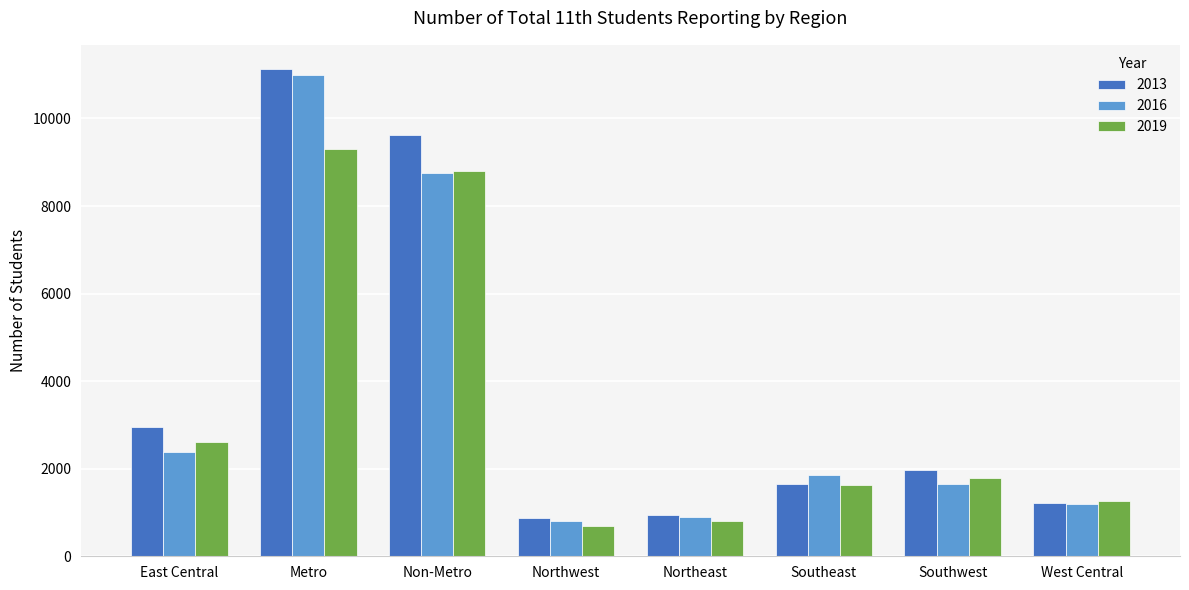

What is the difference between the maximum and minimum values in the 2019 series?

8606